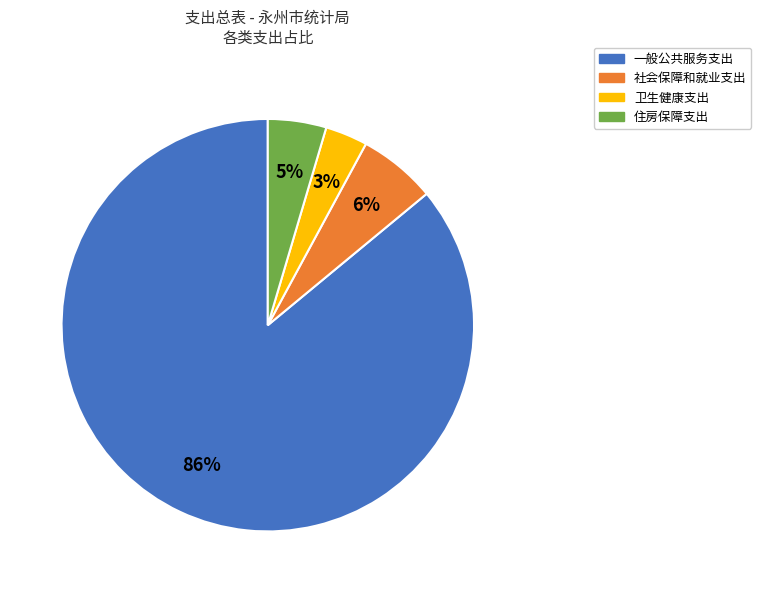

Which category accounts for the majority?

一般公共服务支出